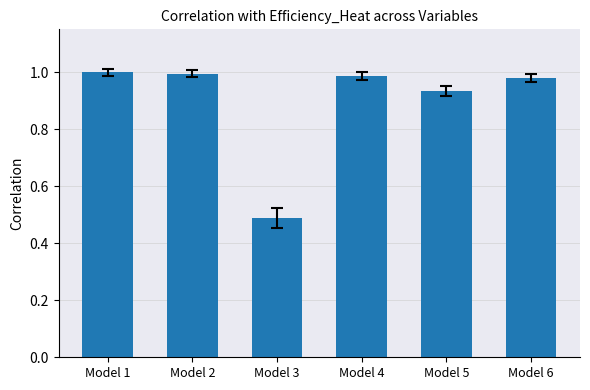

The value at Model 4 is 1.0. True or false?

True